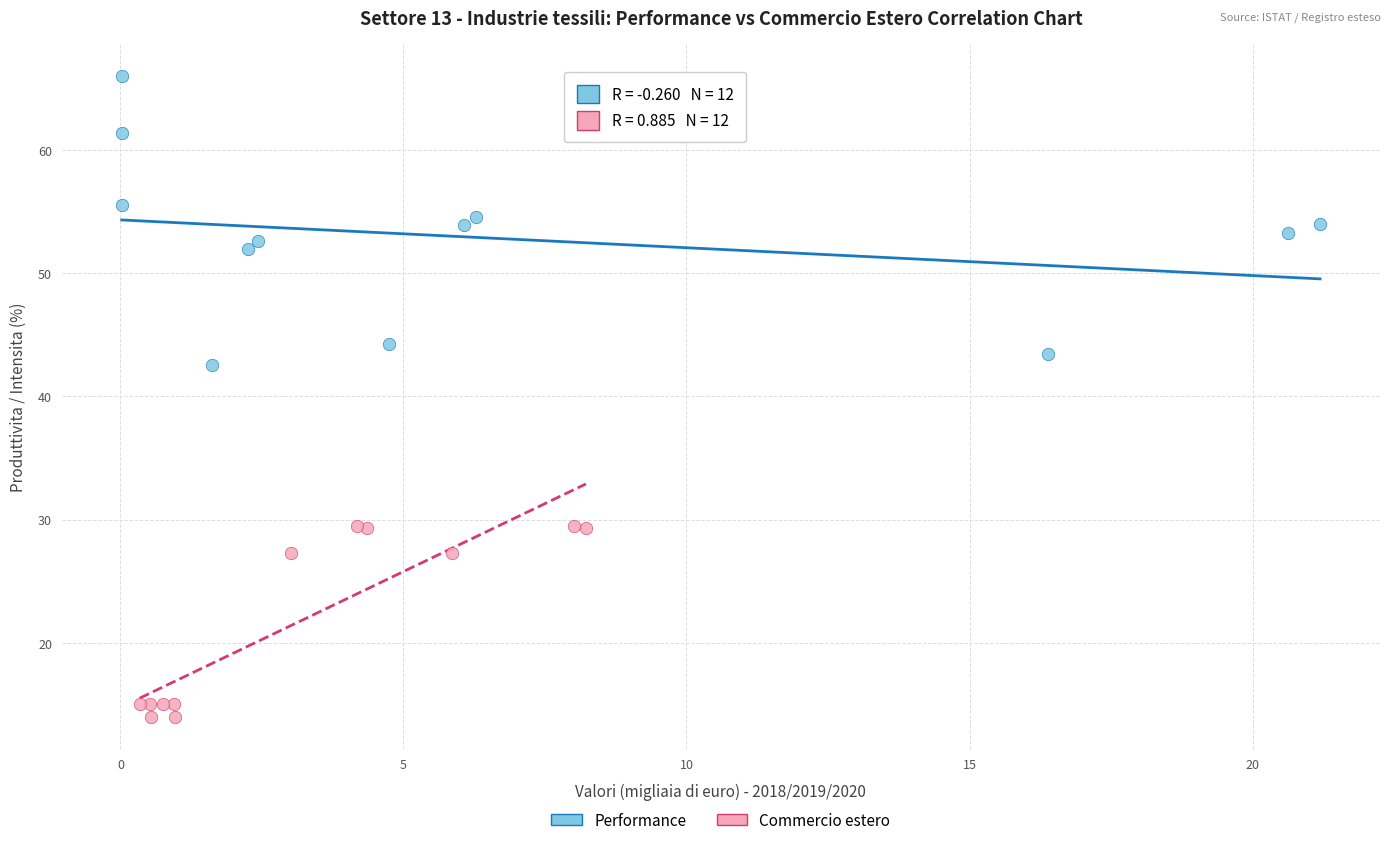

Which series contains the lowest Y value?

Commercio estero